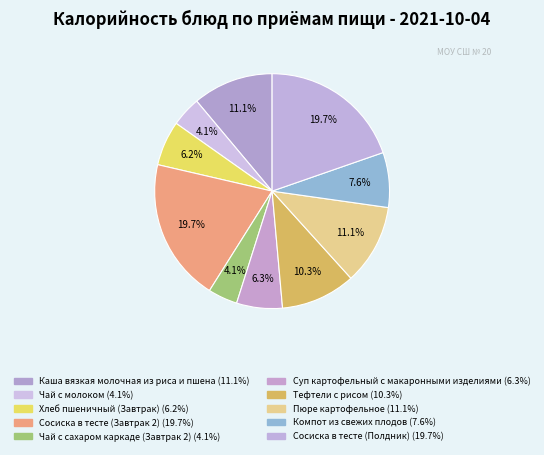

Approximately how many times larger is the value at Хлеб пшеничный (Завтрак) compared to Чай с молоком?

1.5